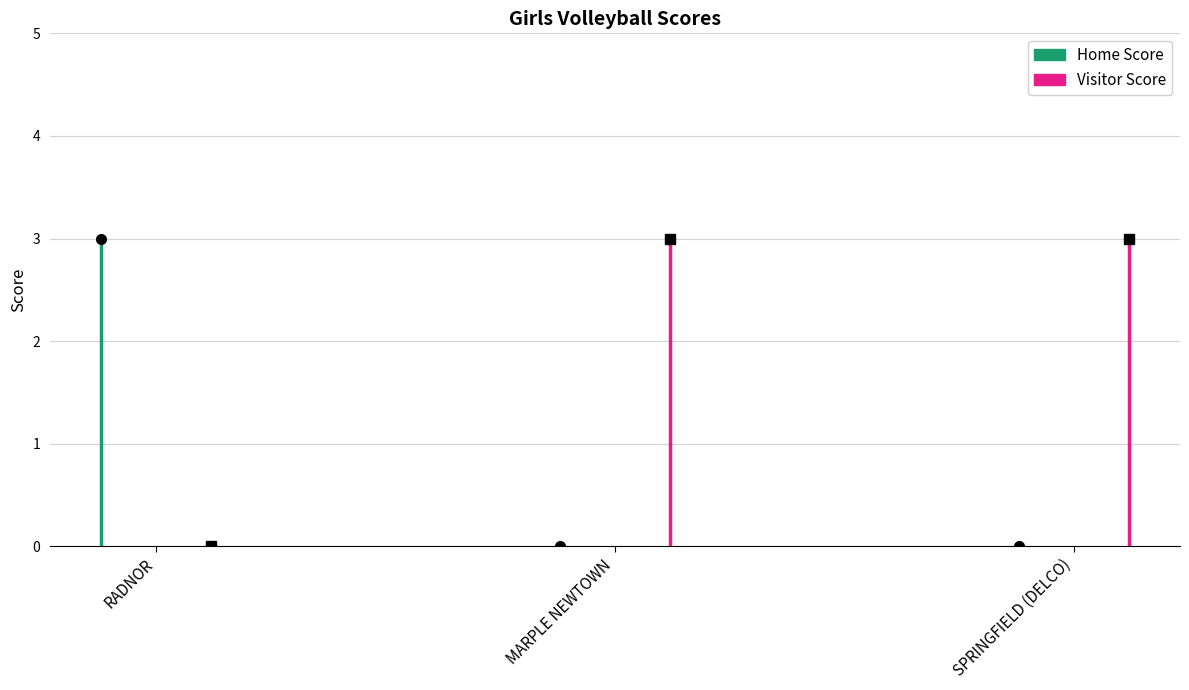

Which category has the highest value across all series?

RADNOR